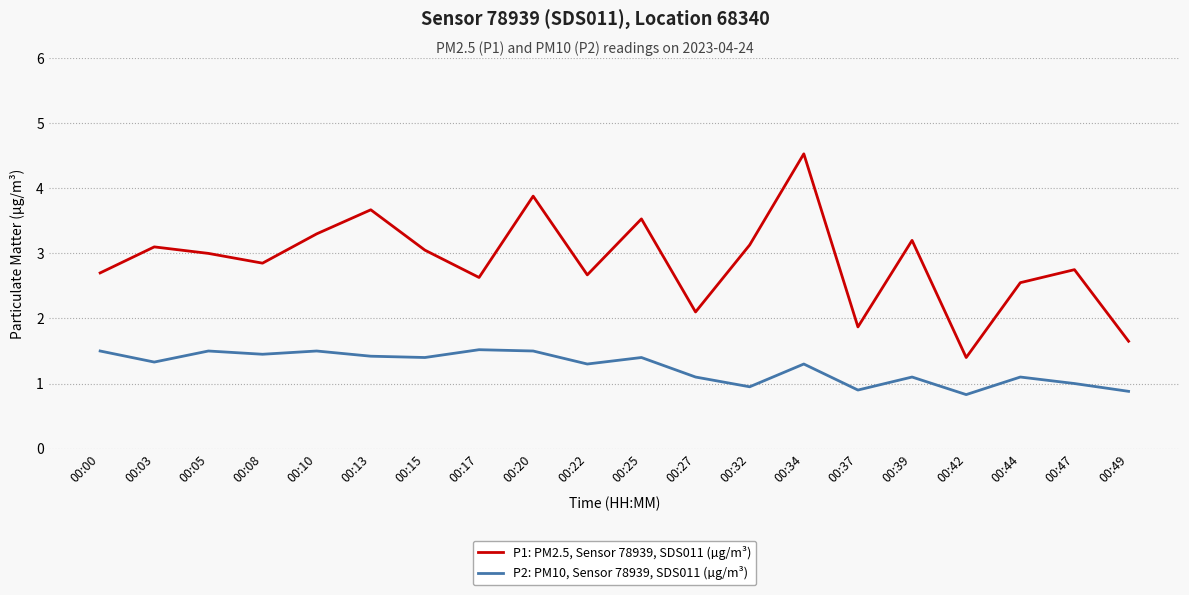

At which category is the sum across all series the highest?

00:34